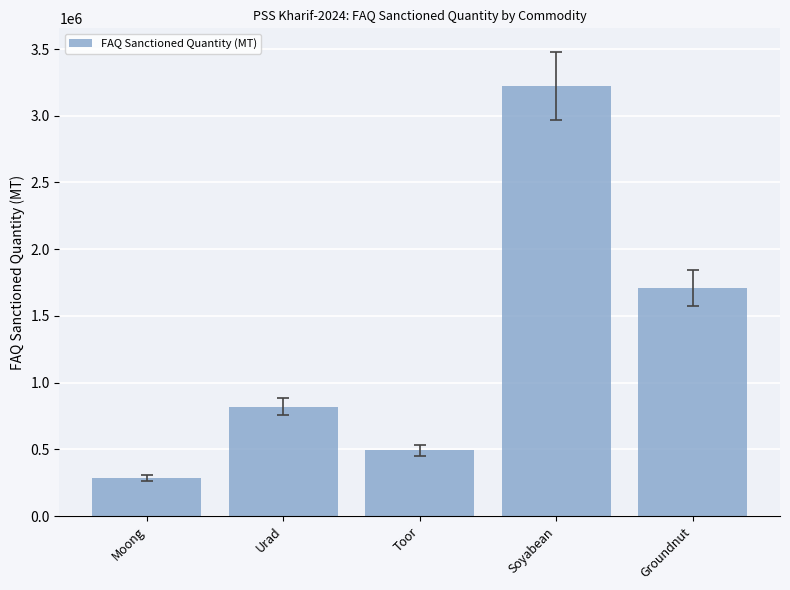

Does the chart contain any negative values?

No